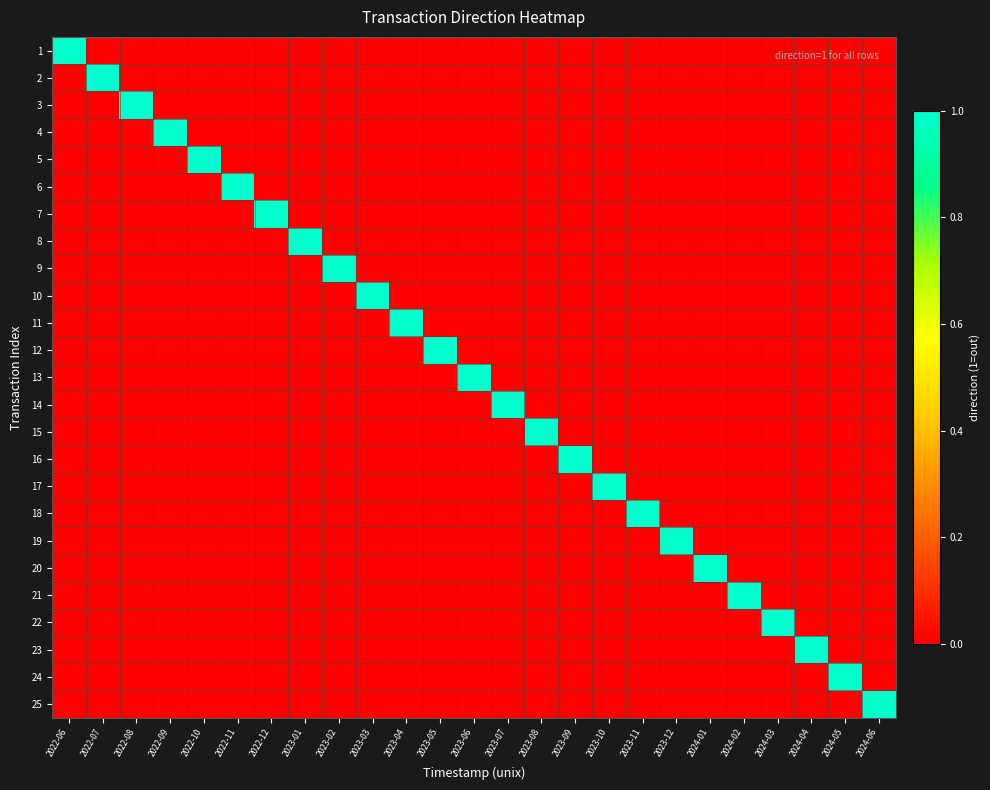

Reading right to left, transcribe all the data shown in this chart.

1: 2024-06=0	2024-05=0	2024-04=0	2024-03=0	2024-02=0	2024-01=0	2023-12=0	2023-11=0	2023-10=0	2023-09=0	2023-08=0	2023-07=0	2023-06=0	2023-05=0	2023-04=0	2023-03=0	2023-02=0	2023-01=0	2022-12=0	2022-11=0	2022-10=0	2022-09=0	2022-08=0	2022-07=0	2022-06=1
2: 2024-06=0	2024-05=0	2024-04=0	2024-03=0	2024-02=0	2024-01=0	2023-12=0	2023-11=0	2023-10=0	2023-09=0	2023-08=0	2023-07=0	2023-06=0	2023-05=0	2023-04=0	2023-03=0	2023-02=0	2023-01=0	2022-12=0	2022-11=0	2022-10=0	2022-09=0	2022-08=0	2022-07=1	2022-06=0
3: 2024-06=0	2024-05=0	2024-04=0	2024-03=0	2024-02=0	2024-01=0	2023-12=0	2023-11=0	2023-10=0	2023-09=0	2023-08=0	2023-07=0	2023-06=0	2023-05=0	2023-04=0	2023-03=0	2023-02=0	2023-01=0	2022-12=0	2022-11=0	2022-10=0	2022-09=0	2022-08=1	2022-07=0	2022-06=0
4: 2024-06=0	2024-05=0	2024-04=0	2024-03=0	2024-02=0	2024-01=0	2023-12=0	2023-11=0	2023-10=0	2023-09=0	2023-08=0	2023-07=0	2023-06=0	2023-05=0	2023-04=0	2023-03=0	2023-02=0	2023-01=0	2022-12=0	2022-11=0	2022-10=0	2022-09=1	2022-08=0	2022-07=0	2022-06=0
5: 2024-06=0	2024-05=0	2024-04=0	2024-03=0	2024-02=0	2024-01=0	2023-12=0	2023-11=0	2023-10=0	2023-09=0	2023-08=0	2023-07=0	2023-06=0	2023-05=0	2023-04=0	2023-03=0	2023-02=0	2023-01=0	2022-12=0	2022-11=0	2022-10=1	2022-09=0	2022-08=0	2022-07=0	2022-06=0
6: 2024-06=0	2024-05=0	2024-04=0	2024-03=0	2024-02=0	2024-01=0	2023-12=0	2023-11=0	2023-10=0	2023-09=0	2023-08=0	2023-07=0	2023-06=0	2023-05=0	2023-04=0	2023-03=0	2023-02=0	2023-01=0	2022-12=0	2022-11=1	2022-10=0	2022-09=0	2022-08=0	2022-07=0	2022-06=0
7: 2024-06=0	2024-05=0	2024-04=0	2024-03=0	2024-02=0	2024-01=0	2023-12=0	2023-11=0	2023-10=0	2023-09=0	2023-08=0	2023-07=0	2023-06=0	2023-05=0	2023-04=0	2023-03=0	2023-02=0	2023-01=0	2022-12=1	2022-11=0	2022-10=0	2022-09=0	2022-08=0	2022-07=0	2022-06=0
8: 2024-06=0	2024-05=0	2024-04=0	2024-03=0	2024-02=0	2024-01=0	2023-12=0	2023-11=0	2023-10=0	2023-09=0	2023-08=0	2023-07=0	2023-06=0	2023-05=0	2023-04=0	2023-03=0	2023-02=0	2023-01=1	2022-12=0	2022-11=0	2022-10=0	2022-09=0	2022-08=0	2022-07=0	2022-06=0
9: 2024-06=0	2024-05=0	2024-04=0	2024-03=0	2024-02=0	2024-01=0	2023-12=0	2023-11=0	2023-10=0	2023-09=0	2023-08=0	2023-07=0	2023-06=0	2023-05=0	2023-04=0	2023-03=0	2023-02=1	2023-01=0	2022-12=0	2022-11=0	2022-10=0	2022-09=0	2022-08=0	2022-07=0	2022-06=0
10: 2024-06=0	2024-05=0	2024-04=0	2024-03=0	2024-02=0	2024-01=0	2023-12=0	2023-11=0	2023-10=0	2023-09=0	2023-08=0	2023-07=0	2023-06=0	2023-05=0	2023-04=0	2023-03=1	2023-02=0	2023-01=0	2022-12=0	2022-11=0	2022-10=0	2022-09=0	2022-08=0	2022-07=0	2022-06=0
11: 2024-06=0	2024-05=0	2024-04=0	2024-03=0	2024-02=0	2024-01=0	2023-12=0	2023-11=0	2023-10=0	2023-09=0	2023-08=0	2023-07=0	2023-06=0	2023-05=0	2023-04=1	2023-03=0	2023-02=0	2023-01=0	2022-12=0	2022-11=0	2022-10=0	2022-09=0	2022-08=0	2022-07=0	2022-06=0
12: 2024-06=0	2024-05=0	2024-04=0	2024-03=0	2024-02=0	2024-01=0	2023-12=0	2023-11=0	2023-10=0	2023-09=0	2023-08=0	2023-07=0	2023-06=0	2023-05=1	2023-04=0	2023-03=0	2023-02=0	2023-01=0	2022-12=0	2022-11=0	2022-10=0	2022-09=0	2022-08=0	2022-07=0	2022-06=0
13: 2024-06=0	2024-05=0	2024-04=0	2024-03=0	2024-02=0	2024-01=0	2023-12=0	2023-11=0	2023-10=0	2023-09=0	2023-08=0	2023-07=0	2023-06=1	2023-05=0	2023-04=0	2023-03=0	2023-02=0	2023-01=0	2022-12=0	2022-11=0	2022-10=0	2022-09=0	2022-08=0	2022-07=0	2022-06=0
14: 2024-06=0	2024-05=0	2024-04=0	2024-03=0	2024-02=0	2024-01=0	2023-12=0	2023-11=0	2023-10=0	2023-09=0	2023-08=0	2023-07=1	2023-06=0	2023-05=0	2023-04=0	2023-03=0	2023-02=0	2023-01=0	2022-12=0	2022-11=0	2022-10=0	2022-09=0	2022-08=0	2022-07=0	2022-06=0
15: 2024-06=0	2024-05=0	2024-04=0	2024-03=0	2024-02=0	2024-01=0	2023-12=0	2023-11=0	2023-10=0	2023-09=0	2023-08=1	2023-07=0	2023-06=0	2023-05=0	2023-04=0	2023-03=0	2023-02=0	2023-01=0	2022-12=0	2022-11=0	2022-10=0	2022-09=0	2022-08=0	2022-07=0	2022-06=0
16: 2024-06=0	2024-05=0	2024-04=0	2024-03=0	2024-02=0	2024-01=0	2023-12=0	2023-11=0	2023-10=0	2023-09=1	2023-08=0	2023-07=0	2023-06=0	2023-05=0	2023-04=0	2023-03=0	2023-02=0	2023-01=0	2022-12=0	2022-11=0	2022-10=0	2022-09=0	2022-08=0	2022-07=0	2022-06=0
17: 2024-06=0	2024-05=0	2024-04=0	2024-03=0	2024-02=0	2024-01=0	2023-12=0	2023-11=0	2023-10=1	2023-09=0	2023-08=0	2023-07=0	2023-06=0	2023-05=0	2023-04=0	2023-03=0	2023-02=0	2023-01=0	2022-12=0	2022-11=0	2022-10=0	2022-09=0	2022-08=0	2022-07=0	2022-06=0
18: 2024-06=0	2024-05=0	2024-04=0	2024-03=0	2024-02=0	2024-01=0	2023-12=0	2023-11=1	2023-10=0	2023-09=0	2023-08=0	2023-07=0	2023-06=0	2023-05=0	2023-04=0	2023-03=0	2023-02=0	2023-01=0	2022-12=0	2022-11=0	2022-10=0	2022-09=0	2022-08=0	2022-07=0	2022-06=0
19: 2024-06=0	2024-05=0	2024-04=0	2024-03=0	2024-02=0	2024-01=0	2023-12=1	2023-11=0	2023-10=0	2023-09=0	2023-08=0	2023-07=0	2023-06=0	2023-05=0	2023-04=0	2023-03=0	2023-02=0	2023-01=0	2022-12=0	2022-11=0	2022-10=0	2022-09=0	2022-08=0	2022-07=0	2022-06=0
20: 2024-06=0	2024-05=0	2024-04=0	2024-03=0	2024-02=0	2024-01=1	2023-12=0	2023-11=0	2023-10=0	2023-09=0	2023-08=0	2023-07=0	2023-06=0	2023-05=0	2023-04=0	2023-03=0	2023-02=0	2023-01=0	2022-12=0	2022-11=0	2022-10=0	2022-09=0	2022-08=0	2022-07=0	2022-06=0
21: 2024-06=0	2024-05=0	2024-04=0	2024-03=0	2024-02=1	2024-01=0	2023-12=0	2023-11=0	2023-10=0	2023-09=0	2023-08=0	2023-07=0	2023-06=0	2023-05=0	2023-04=0	2023-03=0	2023-02=0	2023-01=0	2022-12=0	2022-11=0	2022-10=0	2022-09=0	2022-08=0	2022-07=0	2022-06=0
22: 2024-06=0	2024-05=0	2024-04=0	2024-03=1	2024-02=0	2024-01=0	2023-12=0	2023-11=0	2023-10=0	2023-09=0	2023-08=0	2023-07=0	2023-06=0	2023-05=0	2023-04=0	2023-03=0	2023-02=0	2023-01=0	2022-12=0	2022-11=0	2022-10=0	2022-09=0	2022-08=0	2022-07=0	2022-06=0
23: 2024-06=0	2024-05=0	2024-04=1	2024-03=0	2024-02=0	2024-01=0	2023-12=0	2023-11=0	2023-10=0	2023-09=0	2023-08=0	2023-07=0	2023-06=0	2023-05=0	2023-04=0	2023-03=0	2023-02=0	2023-01=0	2022-12=0	2022-11=0	2022-10=0	2022-09=0	2022-08=0	2022-07=0	2022-06=0
24: 2024-06=0	2024-05=1	2024-04=0	2024-03=0	2024-02=0	2024-01=0	2023-12=0	2023-11=0	2023-10=0	2023-09=0	2023-08=0	2023-07=0	2023-06=0	2023-05=0	2023-04=0	2023-03=0	2023-02=0	2023-01=0	2022-12=0	2022-11=0	2022-10=0	2022-09=0	2022-08=0	2022-07=0	2022-06=0
25: 2024-06=1	2024-05=0	2024-04=0	2024-03=0	2024-02=0	2024-01=0	2023-12=0	2023-11=0	2023-10=0	2023-09=0	2023-08=0	2023-07=0	2023-06=0	2023-05=0	2023-04=0	2023-03=0	2023-02=0	2023-01=0	2022-12=0	2022-11=0	2022-10=0	2022-09=0	2022-08=0	2022-07=0	2022-06=0